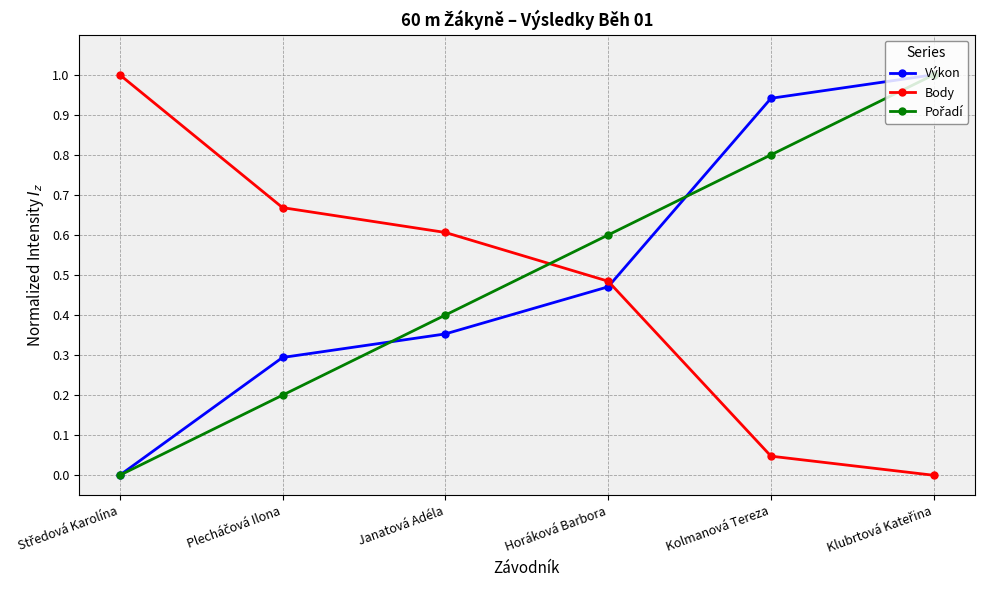

What is the label of the 5th point from the left?

Kolmanová Tereza